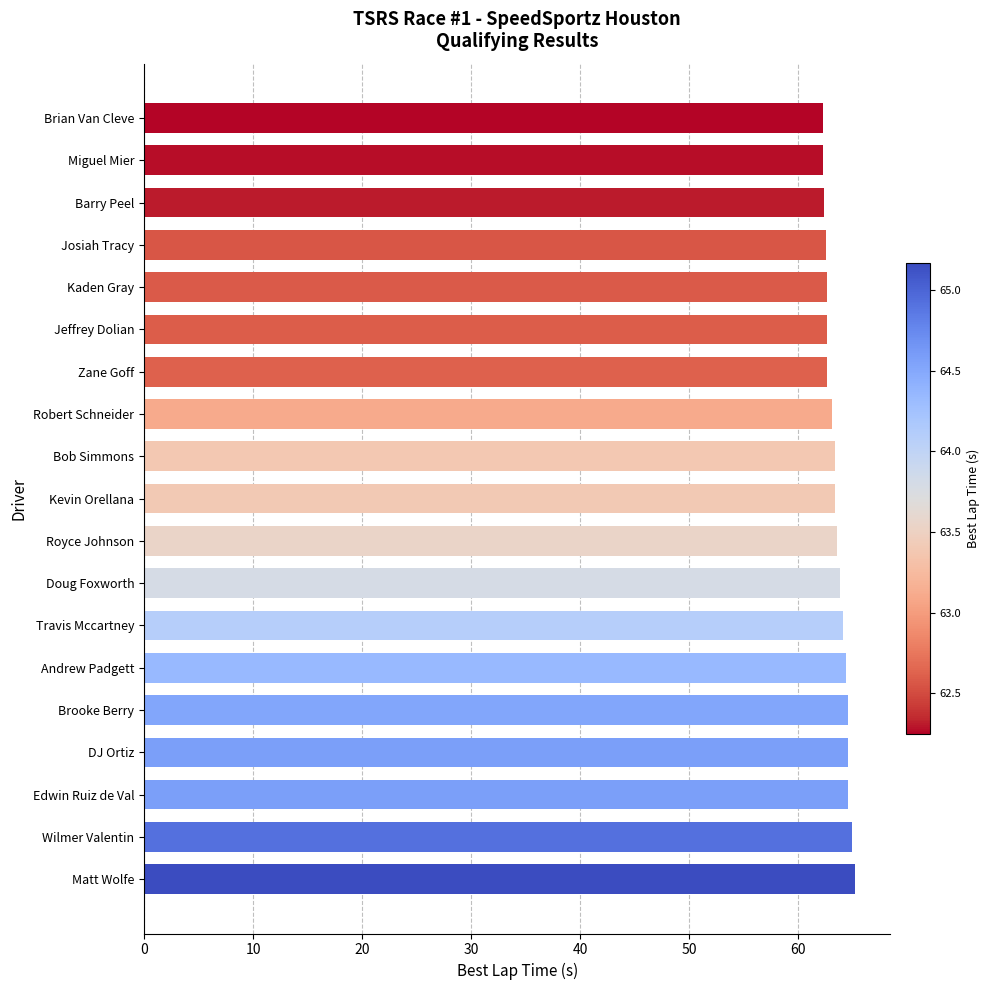

What is the average value?

63.5